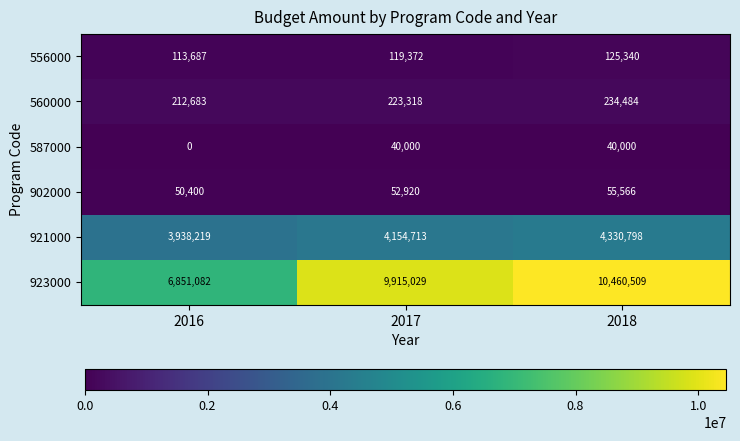

Reading left to right, extract all data points from this chart.

556000: 2016=113687	2017=119372	2018=125340
560000: 2016=212683	2017=223318	2018=234484
587000: 2016=0	2017=40000	2018=40000
902000: 2016=50400	2017=52920	2018=55566
921000: 2016=3938219	2017=4154713	2018=4330798
923000: 2016=6851082	2017=9915029	2018=10460509